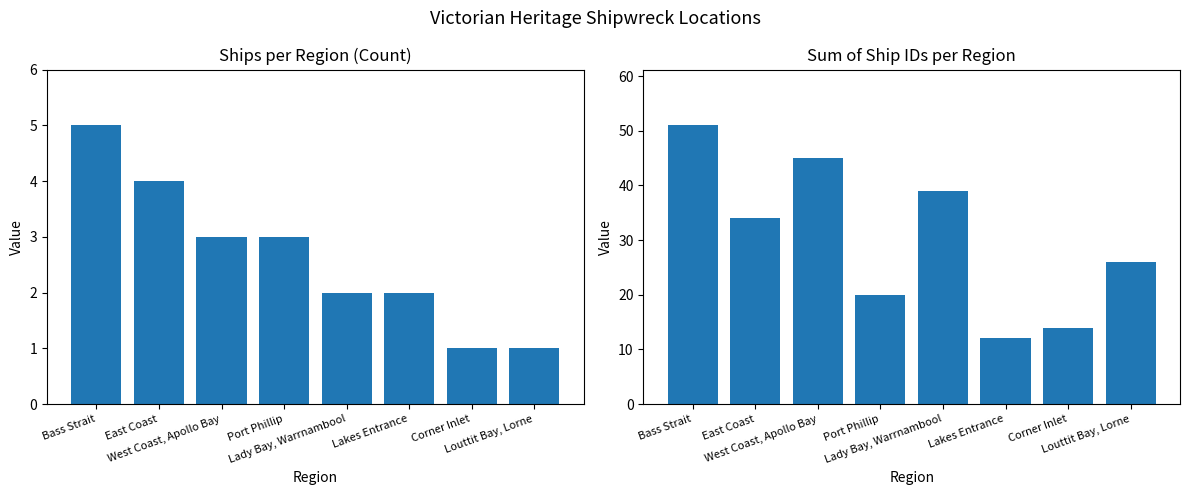

What value does the Count series have at Louttit Bay, Lorne?

1